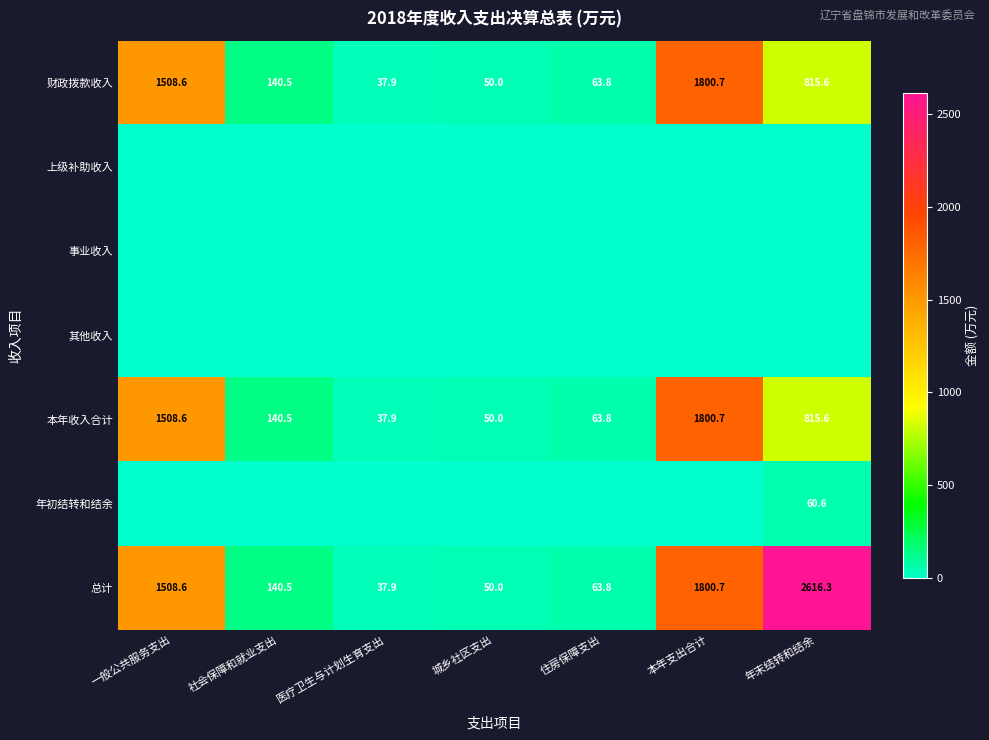

List the labels in order of 财政拨款收入 value, smallest first.

医疗卫生与计划生育支出, 城乡社区支出, 住房保障支出, 社会保障和就业支出, 年末结转和结余, 一般公共服务支出, 本年支出合计